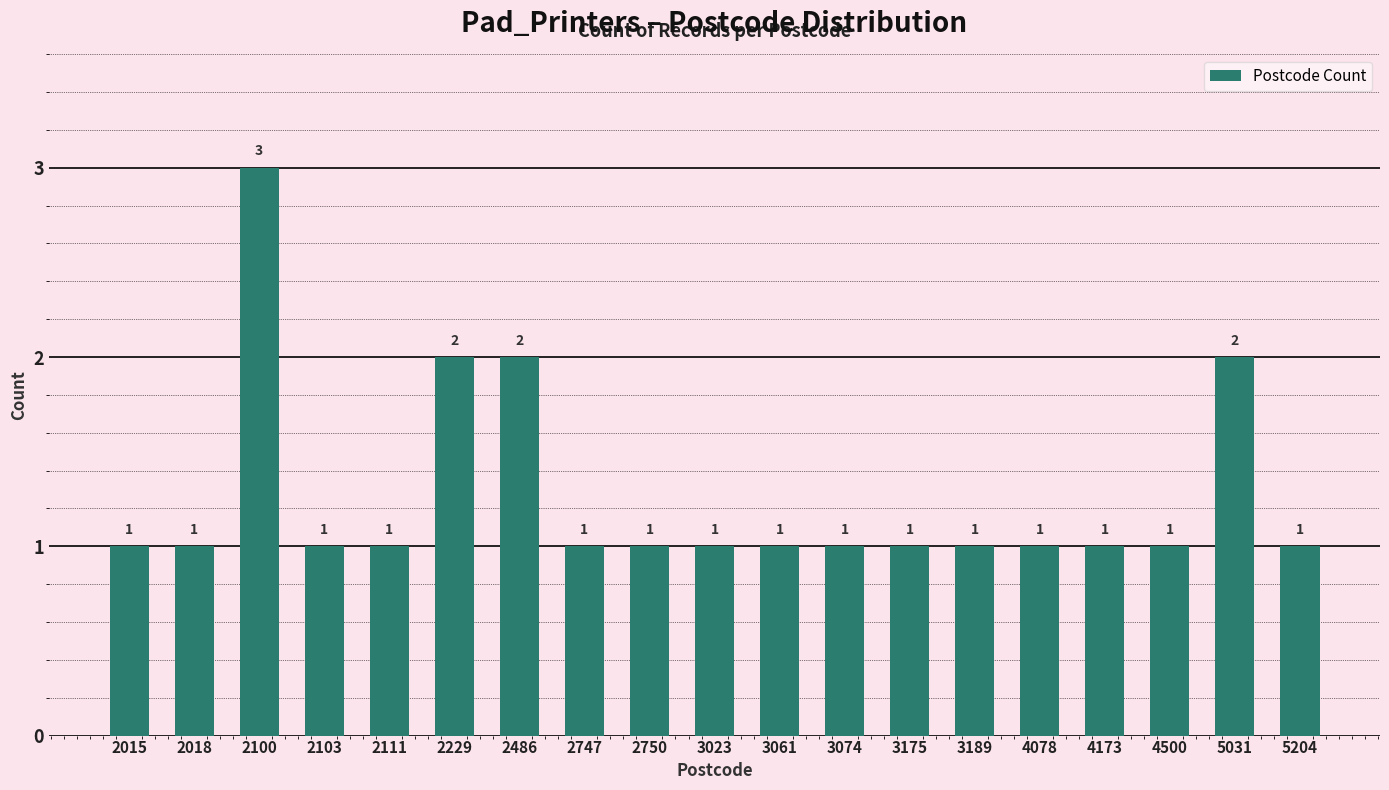

Reading right to left, extract all data points from this chart.

5204=1	5031=2	4500=1	4173=1	4078=1	3189=1	3175=1	3074=1	3061=1	3023=1	2750=1	2747=1	2486=2	2229=2	2111=1	2103=1	2100=3	2018=1	2015=1